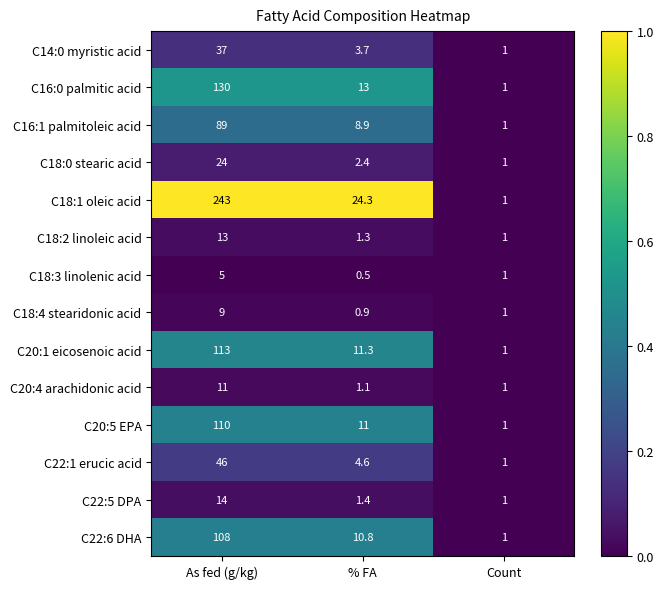

At which category is the sum across all series the highest?

As fed (g/kg)